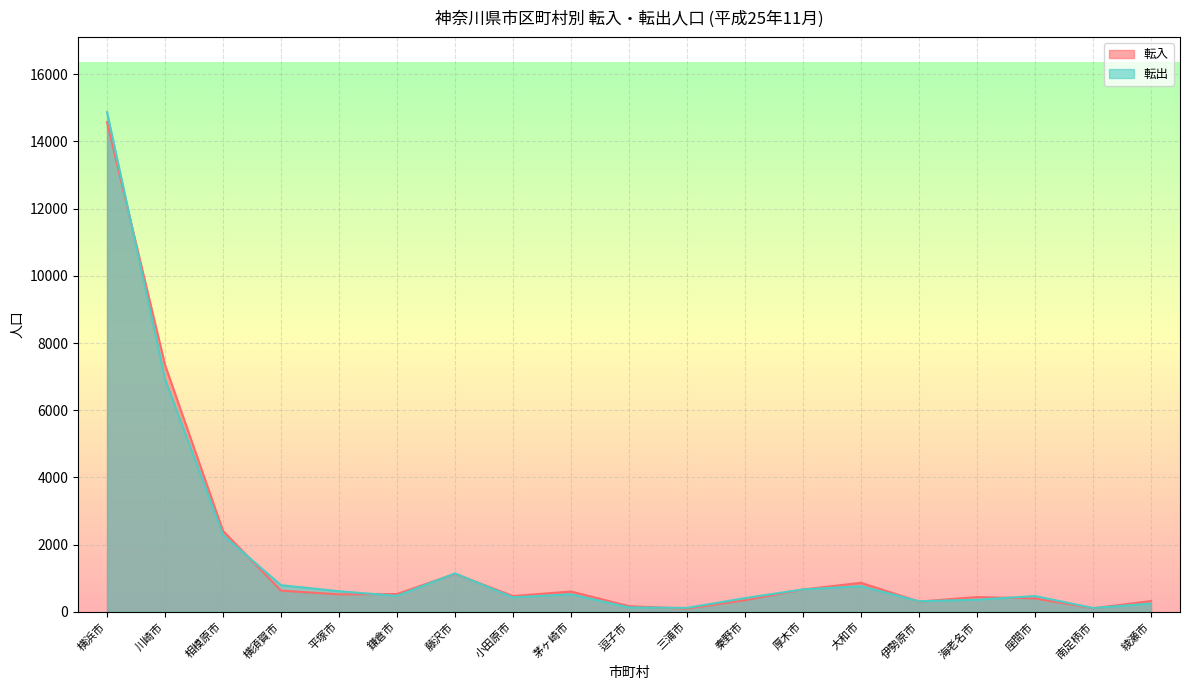

How many lines are shown in the chart?

2